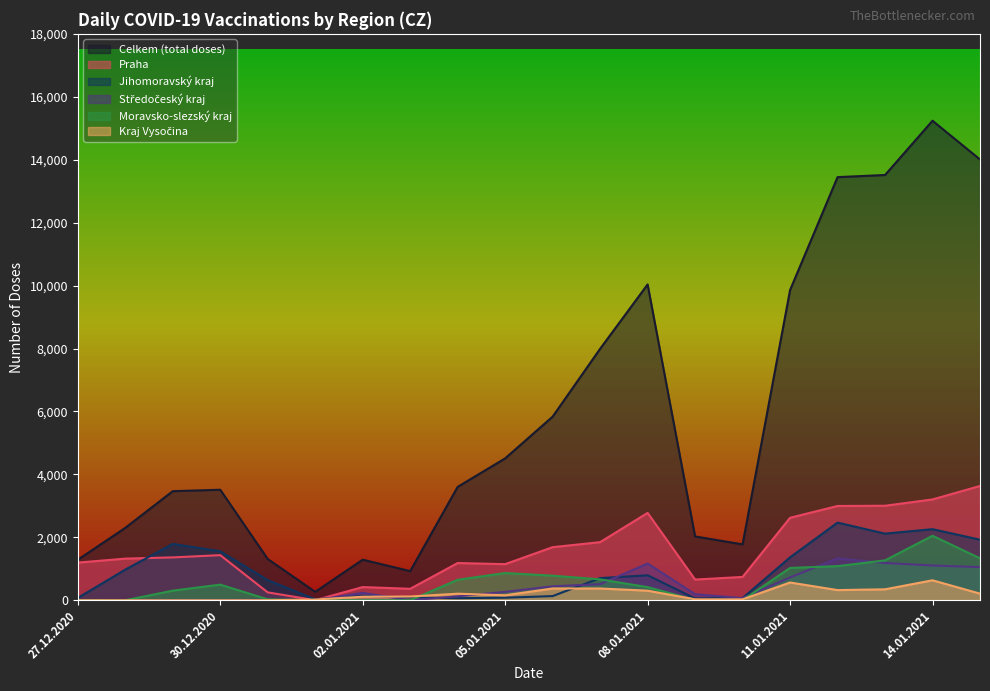

Reading left to right, list all the values displayed in this chart.

Celkem (total doses): 27.12.2020=1288	28.12.2020=2301	29.12.2020=3467	30.12.2020=3513	31.12.2020=1312	01.01.2021=268	02.01.2021=1290	03.01.2021=927	04.01.2021=3604	05.01.2021=4509	06.01.2021=5836	07.01.2021=7992	08.01.2021=10037	09.01.2021=2029	10.01.2021=1777	11.01.2021=9858	12.01.2021=13447	13.01.2021=13515	14.01.2021=15239	15.01.2021=14008
Praha: 27.12.2020=1197	28.12.2020=1324	29.12.2020=1363	30.12.2020=1434	31.12.2020=251	01.01.2021=3	02.01.2021=420	03.01.2021=365	04.01.2021=1184	05.01.2021=1148	06.01.2021=1688	07.01.2021=1847	08.01.2021=2777	09.01.2021=659	10.01.2021=742	11.01.2021=2621	12.01.2021=2997	13.01.2021=3004	14.01.2021=3205	15.01.2021=3632
Jihomoravský kraj: 27.12.2020=74	28.12.2020=975	29.12.2020=1791	30.12.2020=1558	31.12.2020=639	01.01.2021=31	02.01.2021=138	03.01.2021=89	04.01.2021=67	05.01.2021=82	06.01.2021=133	07.01.2021=705	08.01.2021=794	09.01.2021=60	10.01.2021=70	11.01.2021=1364	12.01.2021=2468	13.01.2021=2118	14.01.2021=2260	15.01.2021=1925
Středočeský kraj: 27.12.2020=2	28.12.2020=0	29.12.2020=3	30.12.2020=0	31.12.2020=18	01.01.2021=1	02.01.2021=236	03.01.2021=0	04.01.2021=127	05.01.2021=268	06.01.2021=445	07.01.2021=512	08.01.2021=1168	09.01.2021=195	10.01.2021=66	11.01.2021=726	12.01.2021=1331	13.01.2021=1186	14.01.2021=1106	15.01.2021=1054
Moravsko-slezský kraj: 27.12.2020=3	28.12.2020=0	29.12.2020=306	30.12.2020=497	31.12.2020=30	01.01.2021=0	02.01.2021=0	03.01.2021=1	04.01.2021=651	05.01.2021=866	06.01.2021=782	07.01.2021=664	08.01.2021=418	09.01.2021=12	10.01.2021=2	11.01.2021=1028	12.01.2021=1085	13.01.2021=1268	14.01.2021=2050	15.01.2021=1334
Kraj Vysočina: 27.12.2020=0	28.12.2020=0	29.12.2020=0	30.12.2020=0	31.12.2020=2	01.01.2021=24	02.01.2021=113	03.01.2021=120	04.01.2021=209	05.01.2021=159	06.01.2021=374	07.01.2021=375	08.01.2021=305	09.01.2021=31	10.01.2021=30	11.01.2021=565	12.01.2021=324	13.01.2021=349	14.01.2021=635	15.01.2021=211